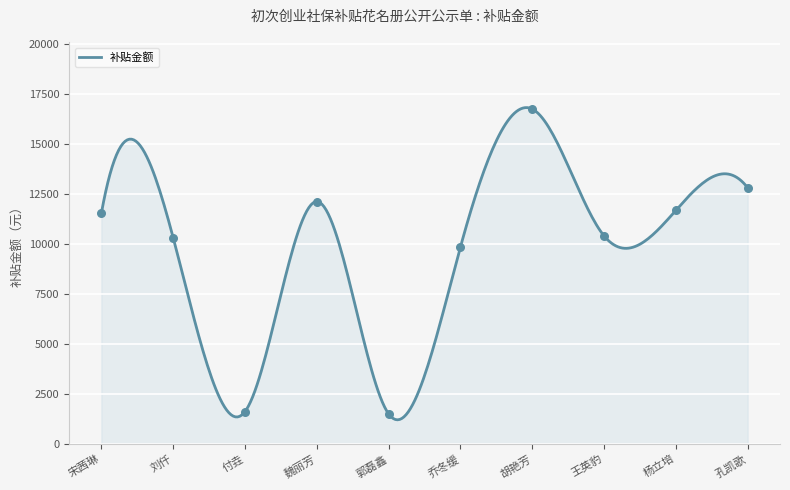

What is the change in value from 付垚 to 孔凯歌?

+11190.1